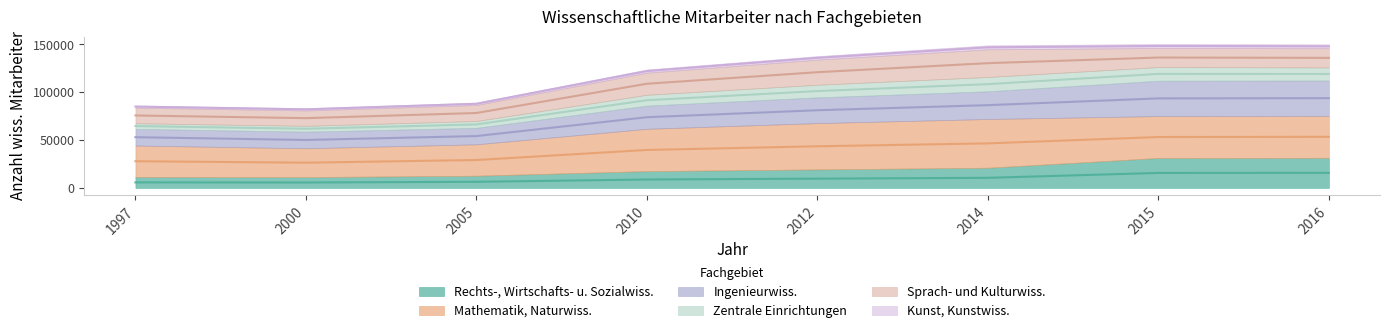

What is the smallest value displayed?

5635.5